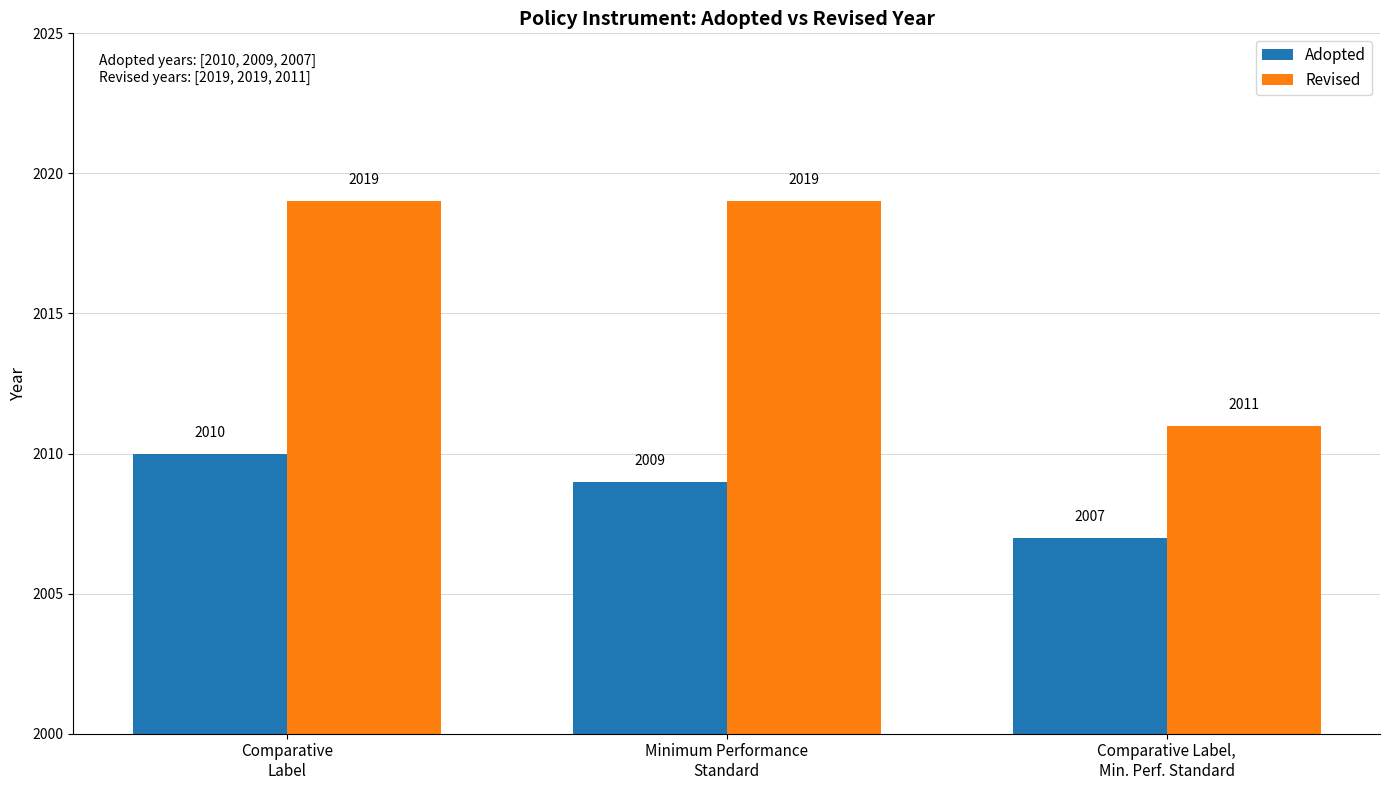

How many data points in Adopted are less than 2009?

1